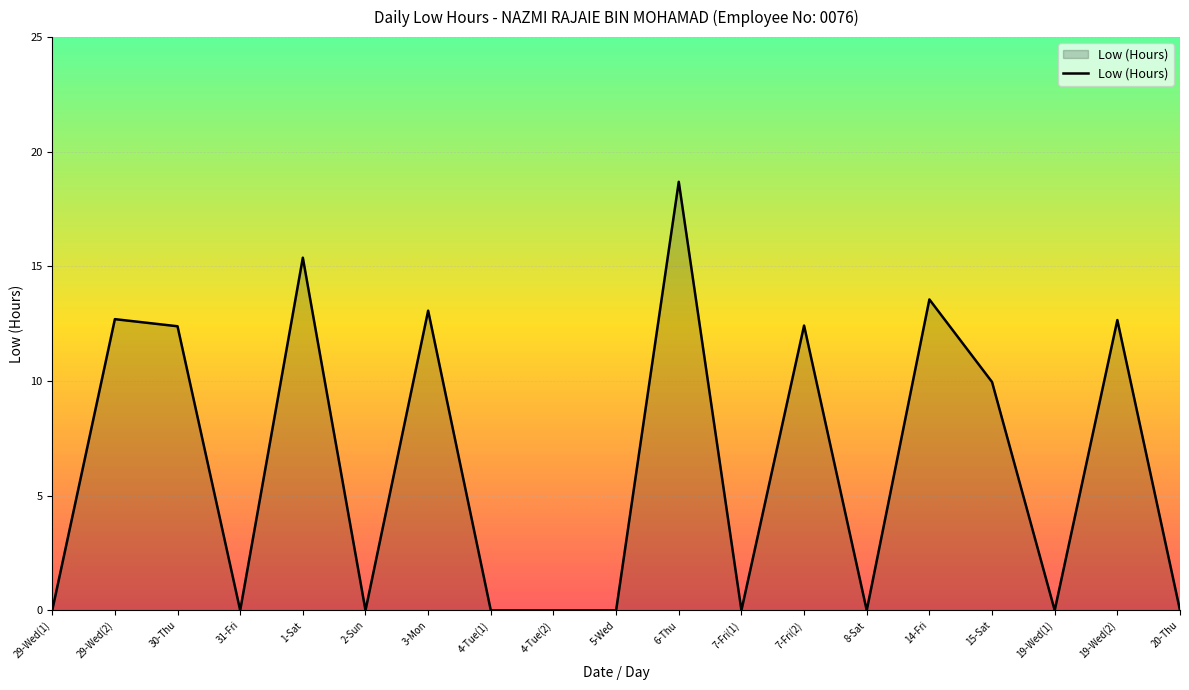

What position from the right is 8-Sat?

6